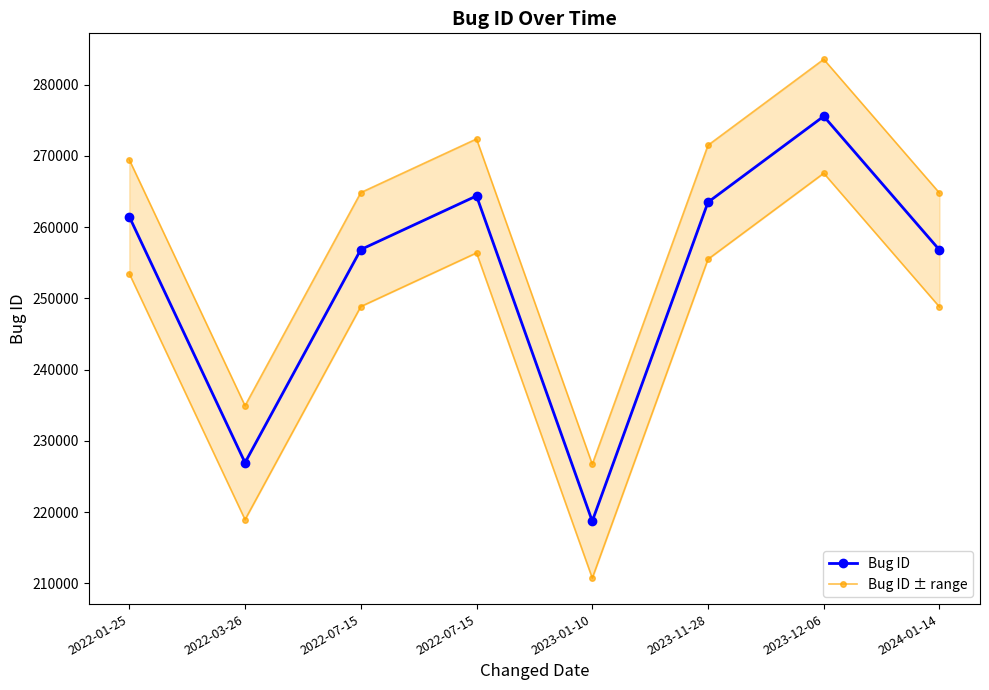

Between 2023-01-10 and 2022-01-25, which is larger?

2022-01-25